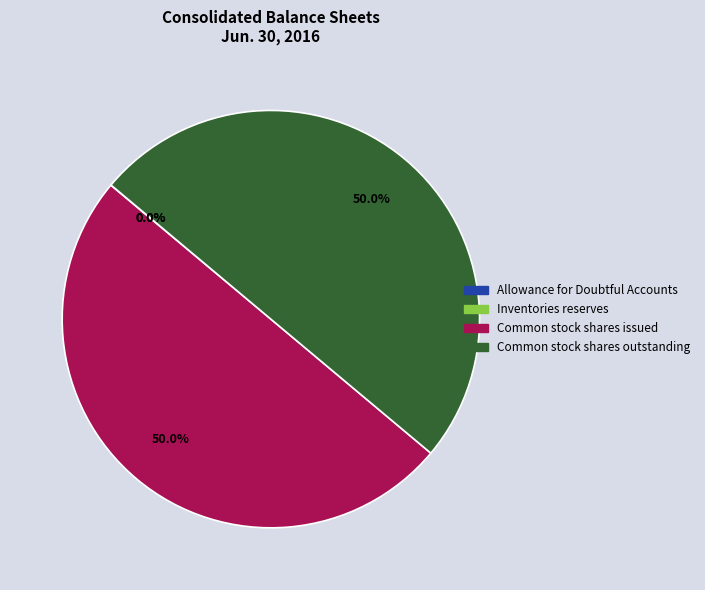

Combined, what portion of the pie is Common stock shares issued and Common stock shares outstanding?

100.0%